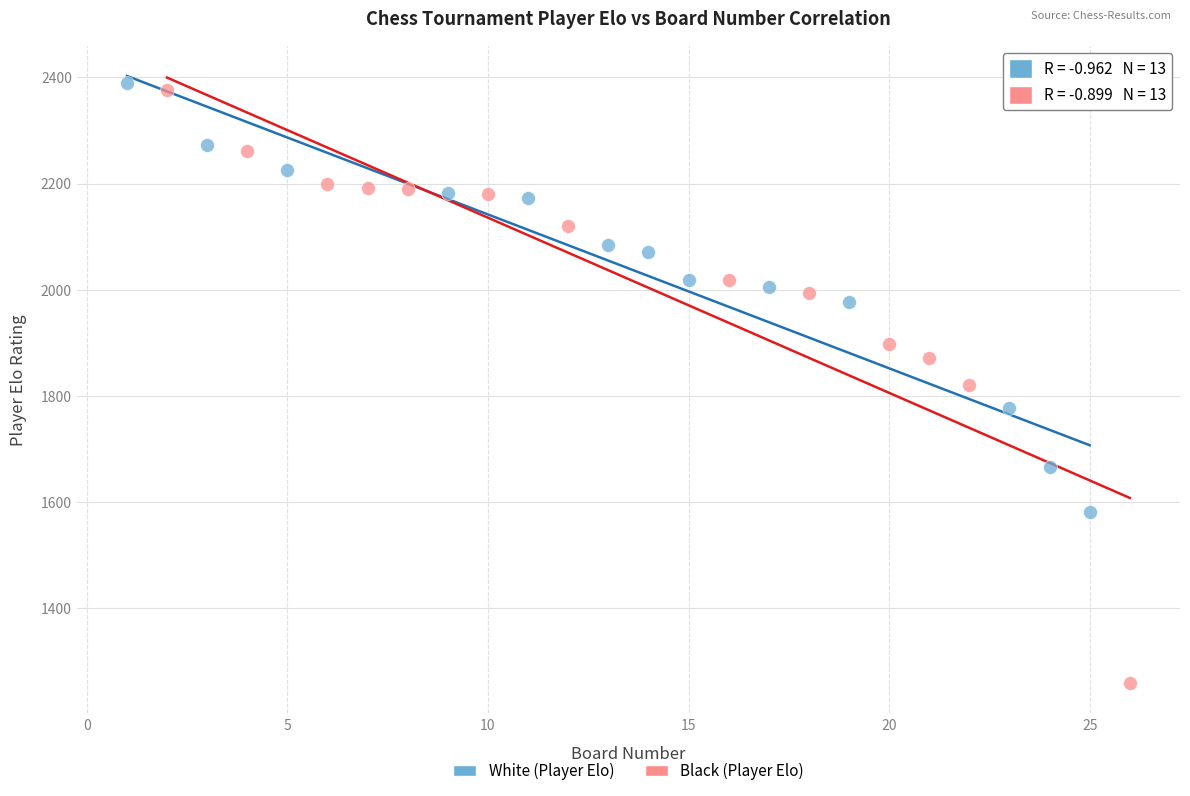

Which series contains the highest Y value?

White (Player Elo)